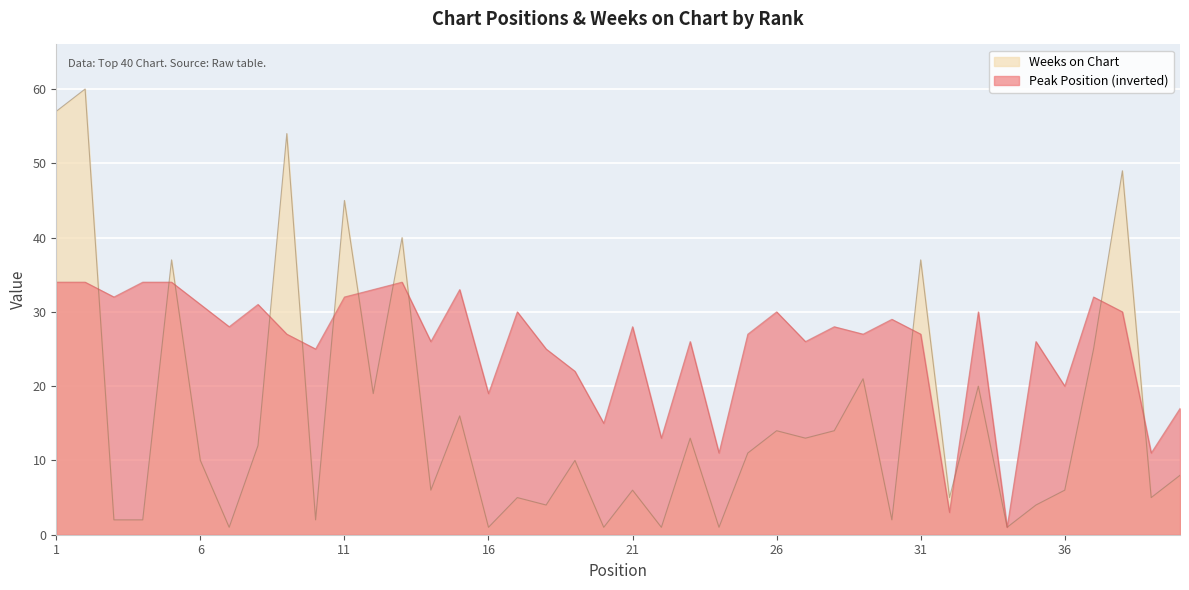

At which label does Weeks on Chart reach its peak?

2